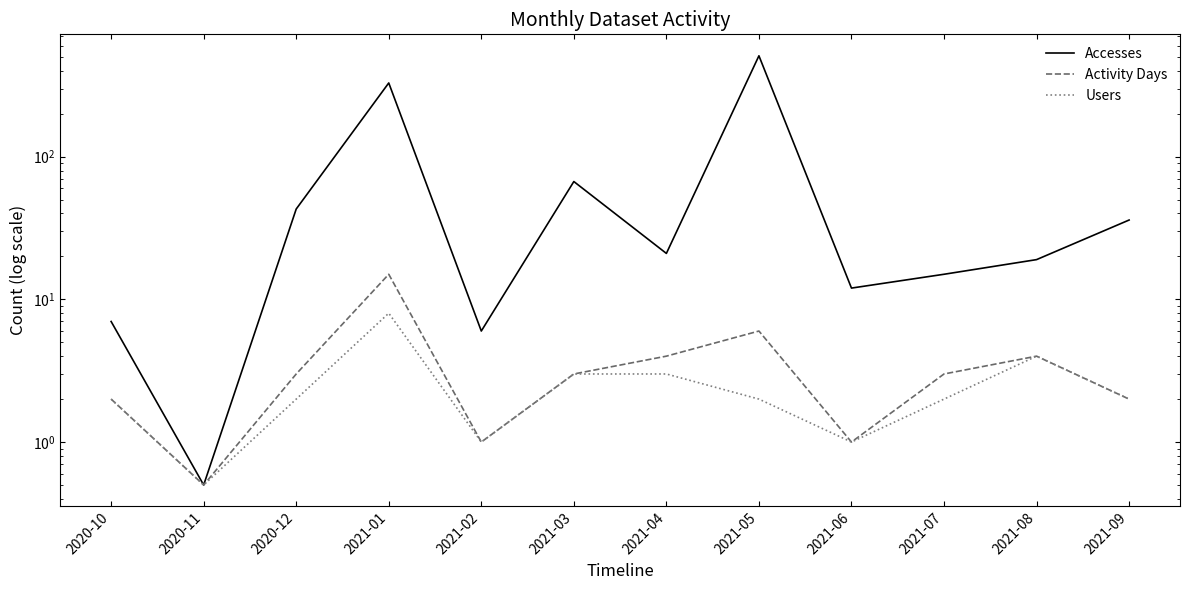

List the series in order of their peak value, highest first.

Accesses, Activity Days, Users